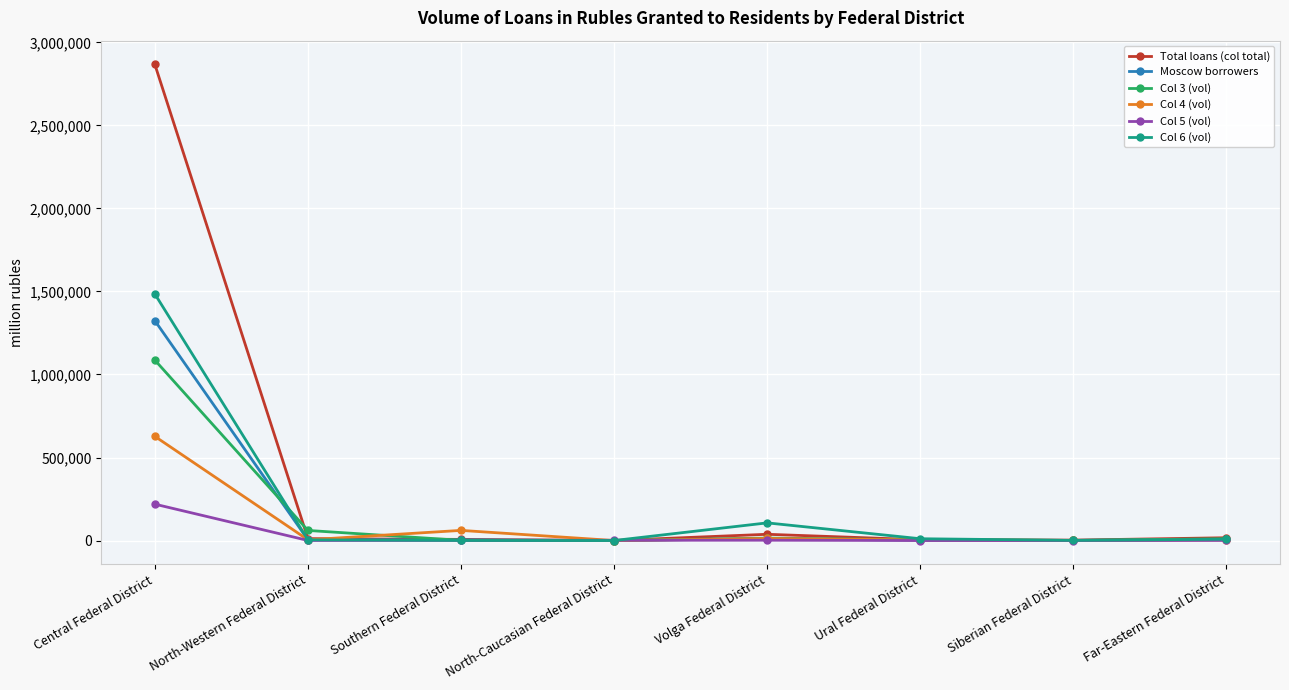

How many lines are shown in the chart?

6